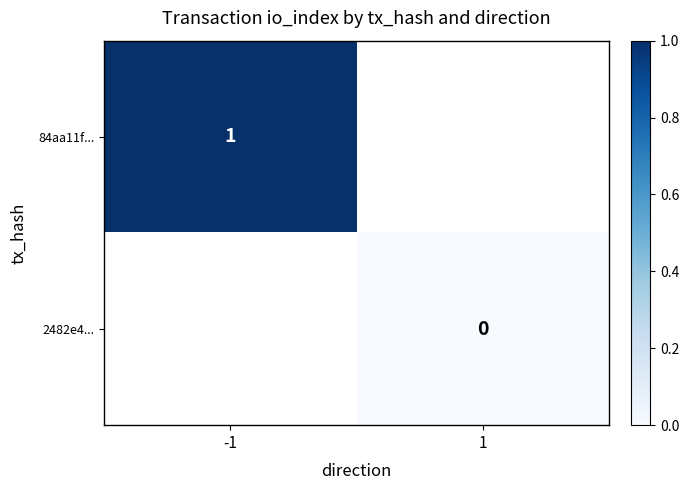

Between 1 and -1, which is larger?

-1